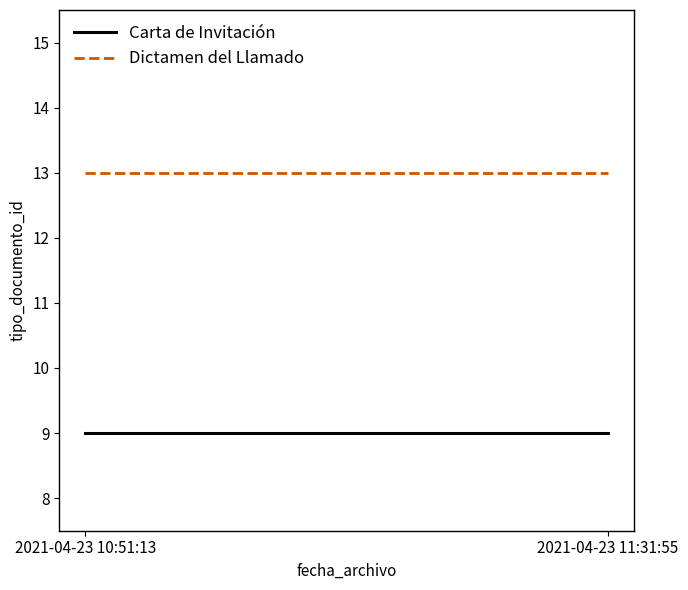

What is the sum of all Dictamen del Llamado values?

26